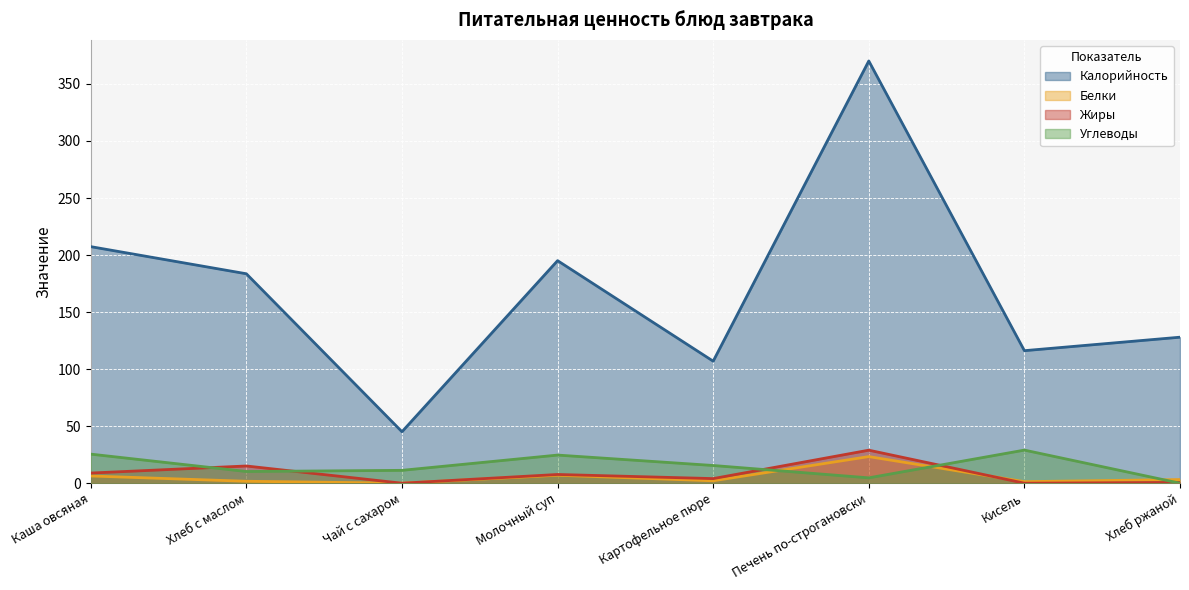

True or false: Белки and Калорийность intersect in this chart.

False